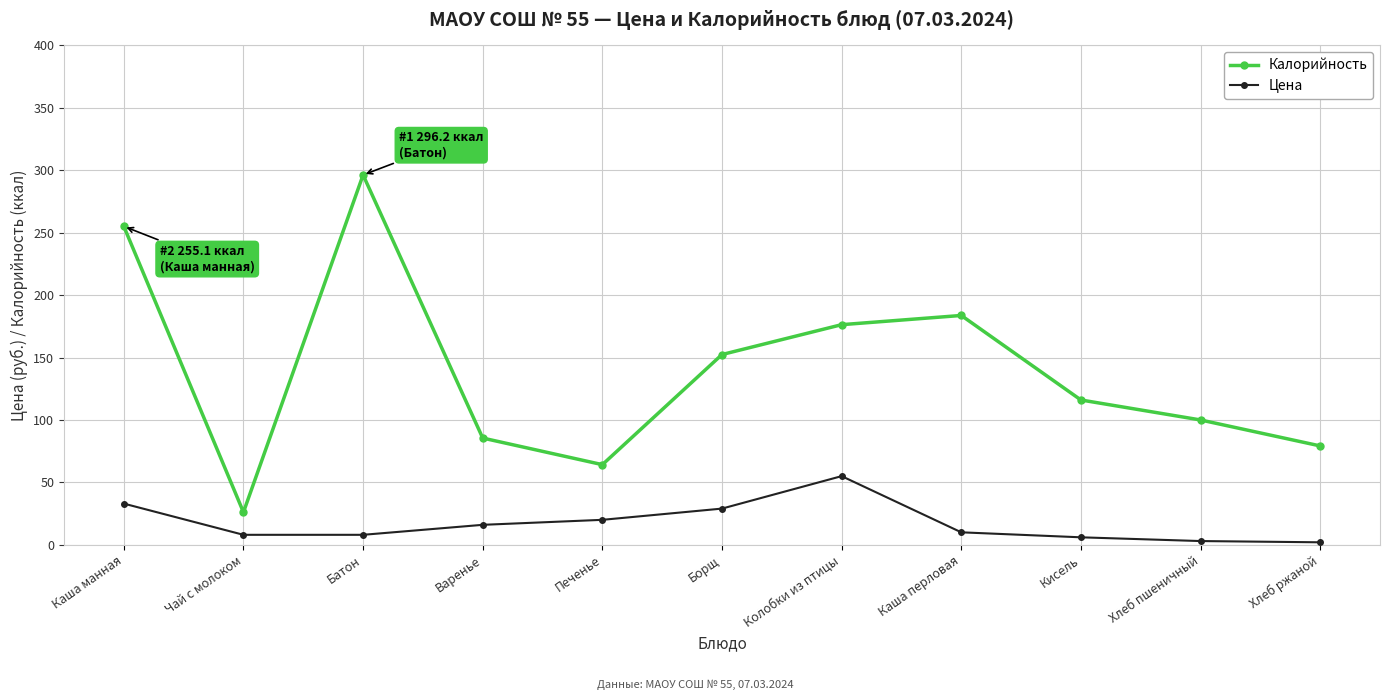

What is the difference between the second highest and second lowest values in the Калорийность series?

190.9